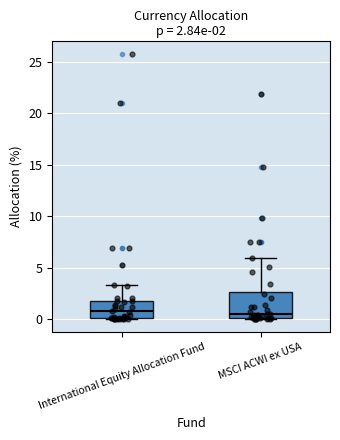

Comparing the boxes themselves (not the whiskers), which one is the tallest?

MSCI ACWI ex USA